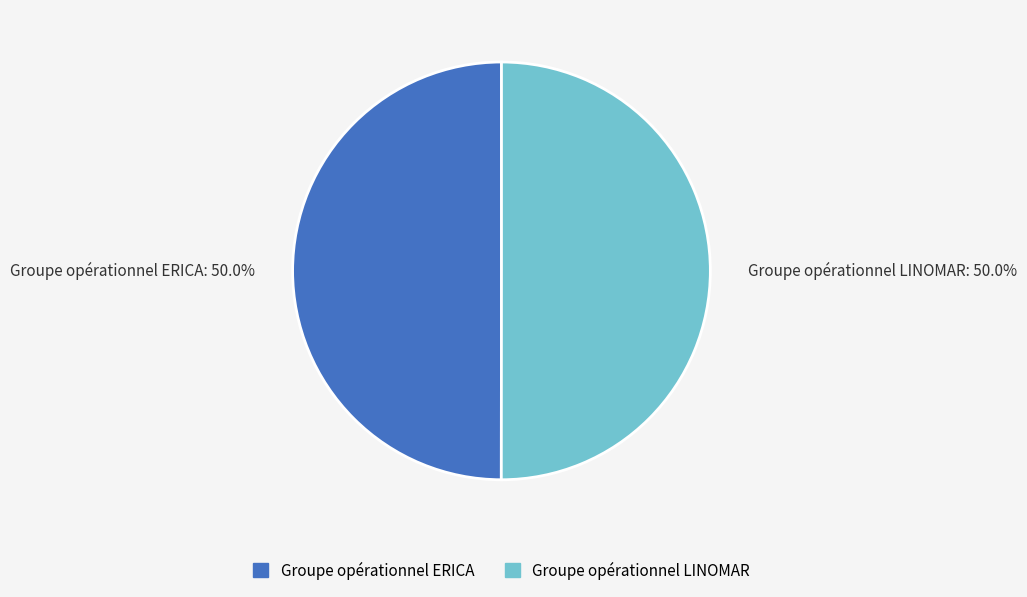

Is the sum of Groupe opérationnel LINOMAR and Groupe opérationnel ERICA greater than half?

Yes